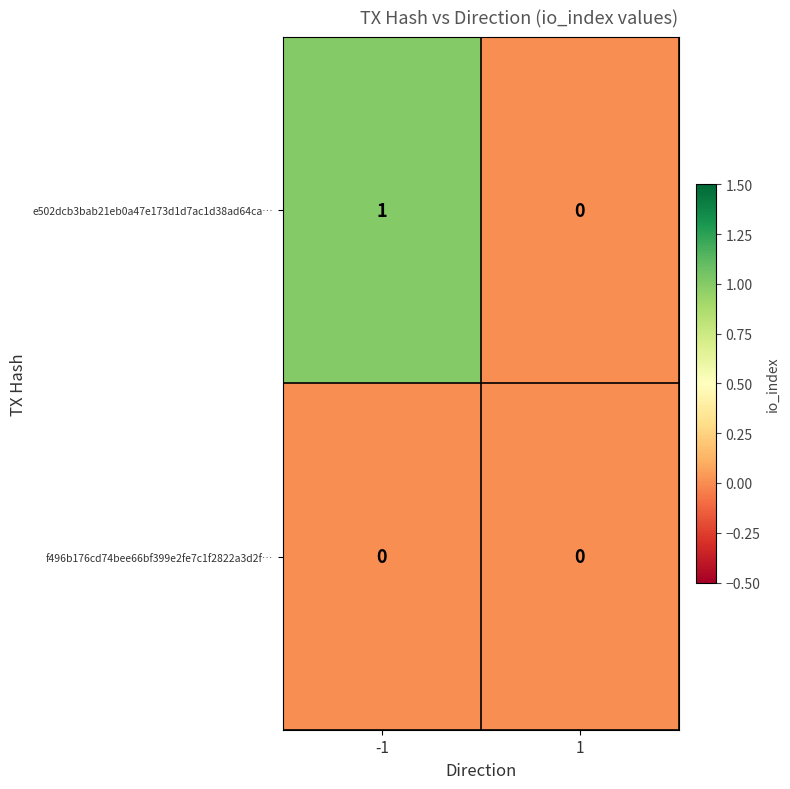

Between -1 and 1, which series saw the biggest shift?

e502dcb3bab21eb0a47e173d1d7ac1d38ad64ca…